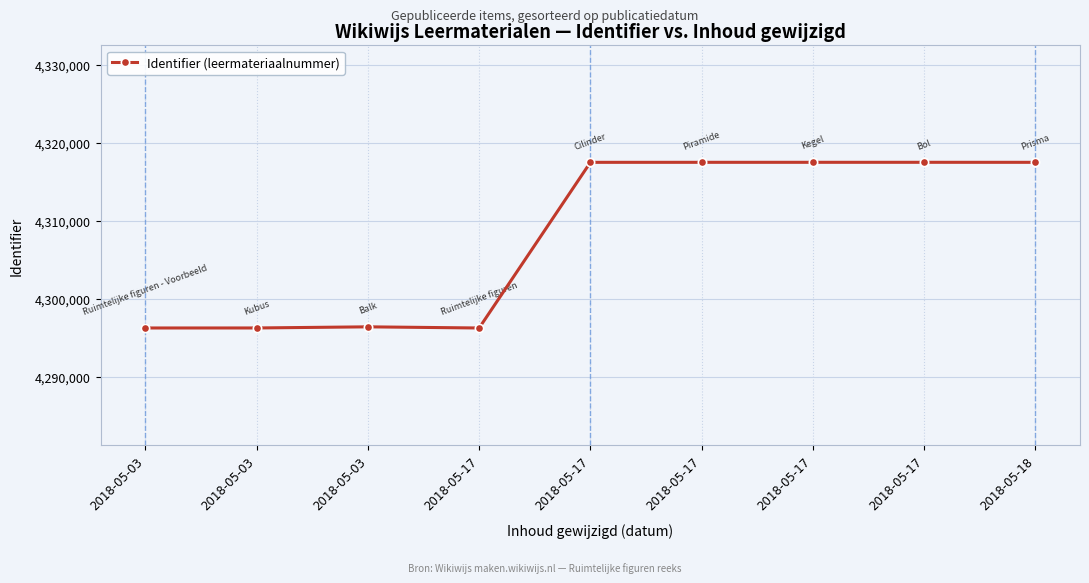

Does the chart have visible grid lines?

Yes